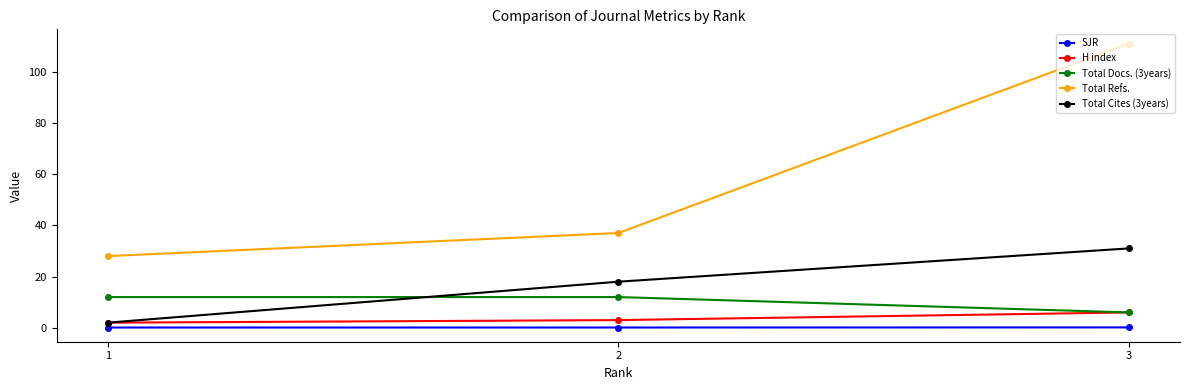

What are all the series names shown in the legend?

SJR, H index, Total Docs. (3years), Total Refs., Total Cites (3years)